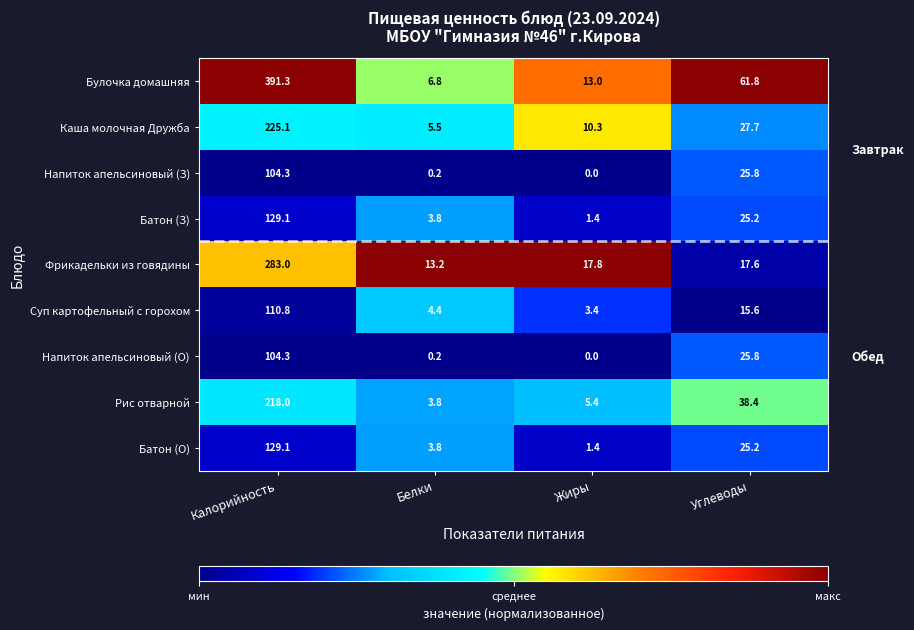

Which series has the widest spread of values?

Булочка домашняя